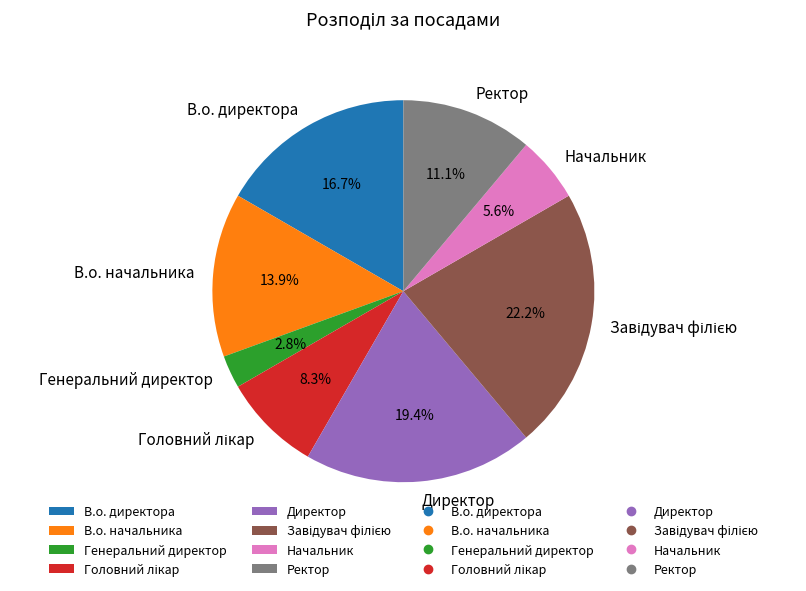

How much of the chart is everything except Начальник?

94.4%